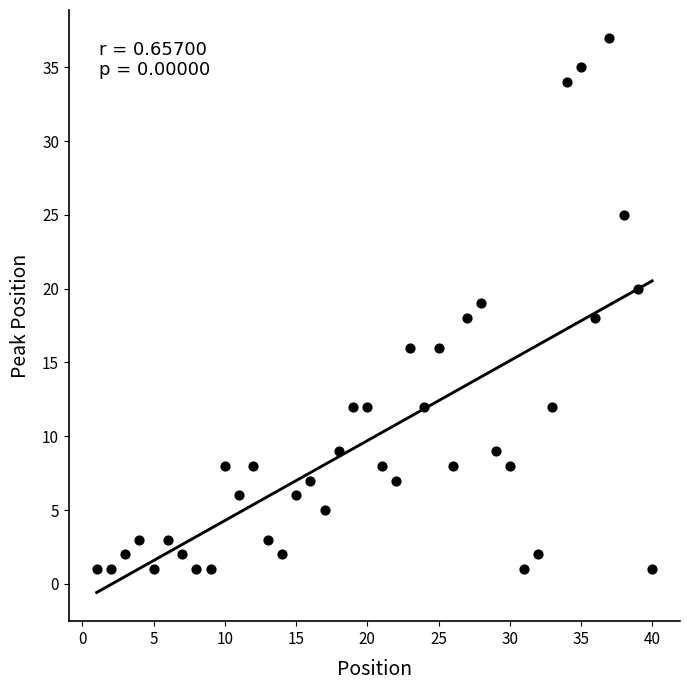

What is the range of Y values (max minus min)?

36